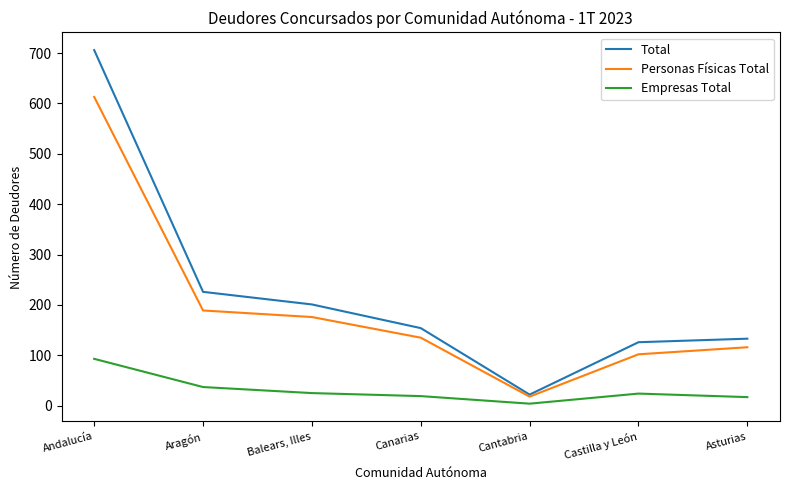

At how many categories does at least one series exceed 702?

1